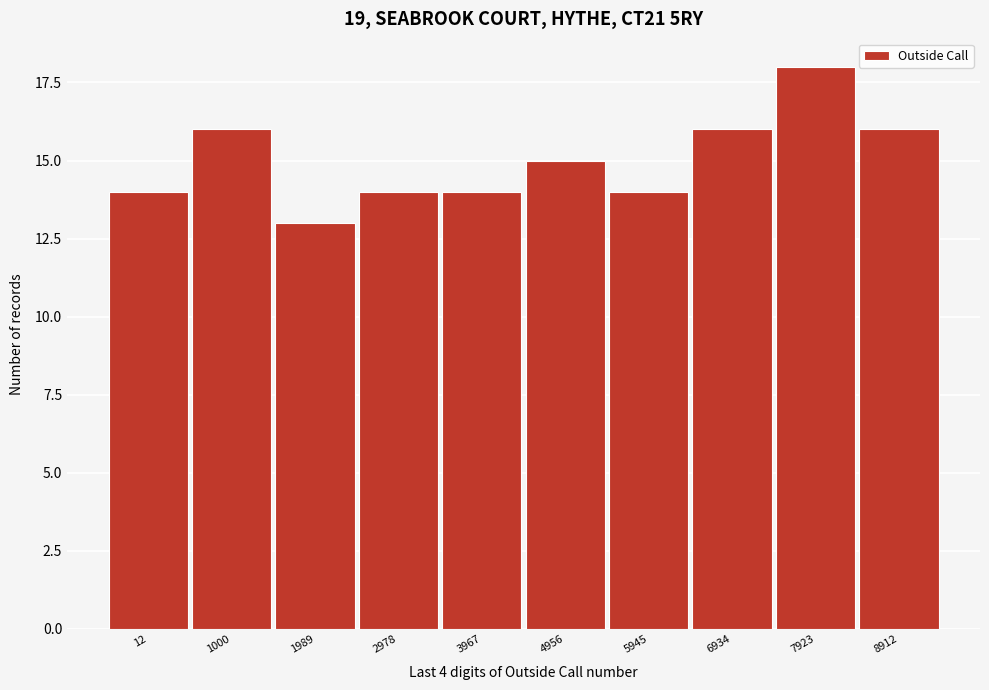

Reading right to left, transcribe all the data shown in this chart.

8912=16	7923=18	6934=16	5945=14	4956=15	3967=14	2978=14	1989=13	1000=16	12=14